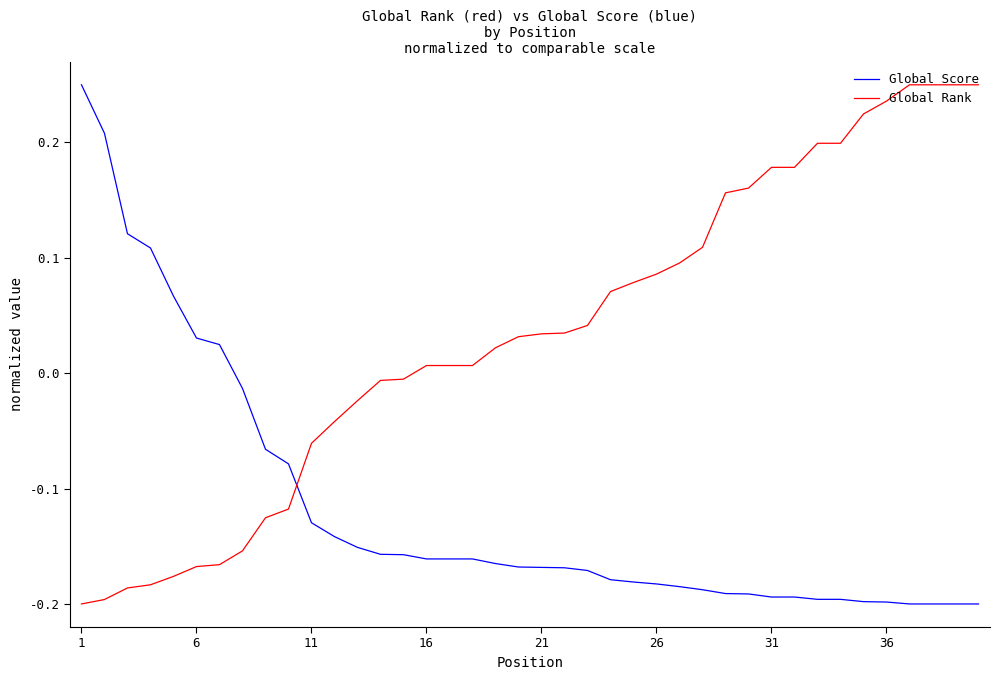

Rank the series by their average value, from lowest to highest.

Global Score, Global Rank